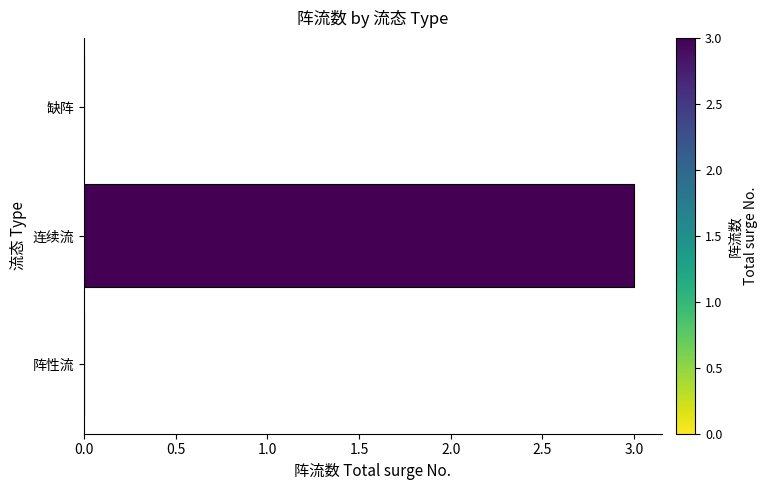

Between 缺阵 and 连续流, which is larger?

连续流